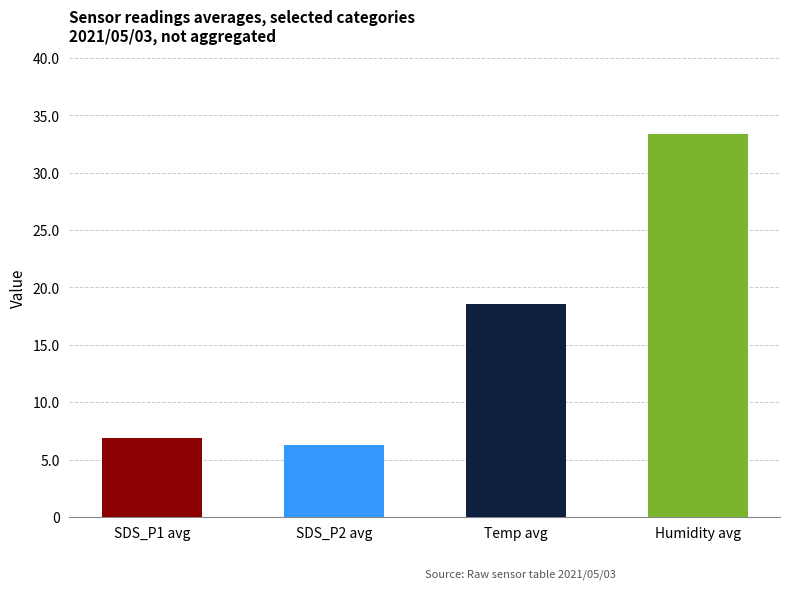

Does the chart contain stacked bars?

No